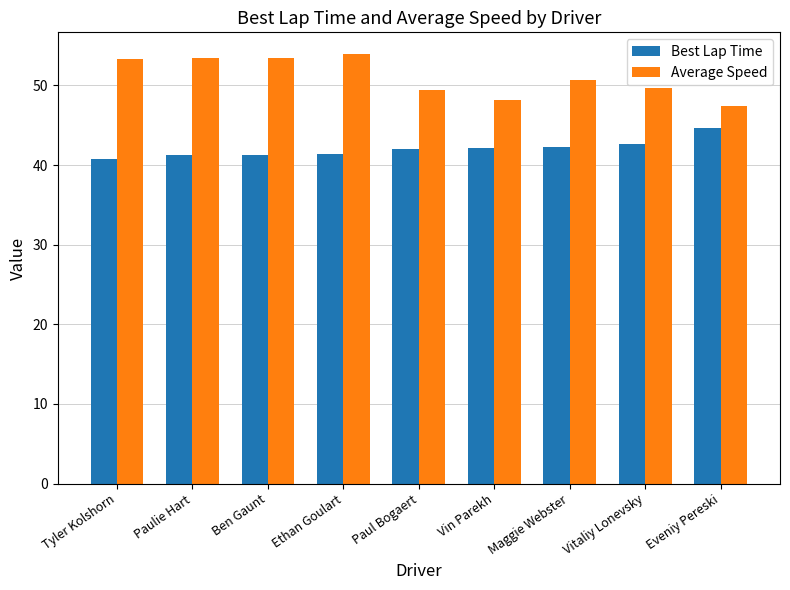

The Average Speed series shows 50.7 at Maggie Webster. True or false?

True